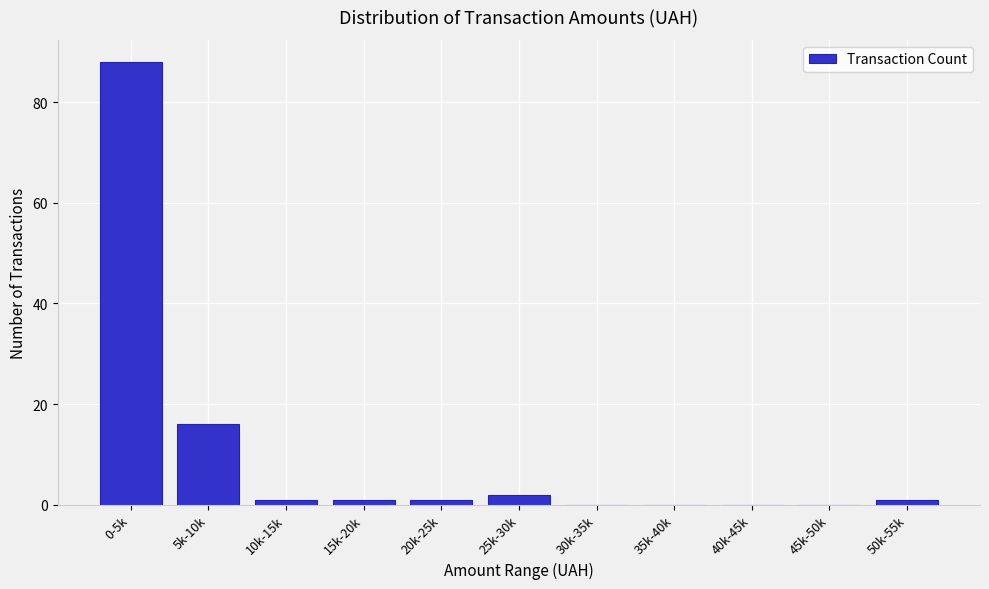

Reading left to right, transcribe all the data shown in this chart.

0-5k=88	5k-10k=16	10k-15k=1	15k-20k=1	20k-25k=1	25k-30k=2	30k-35k=0	35k-40k=0	40k-45k=0	45k-50k=0	50k-55k=1